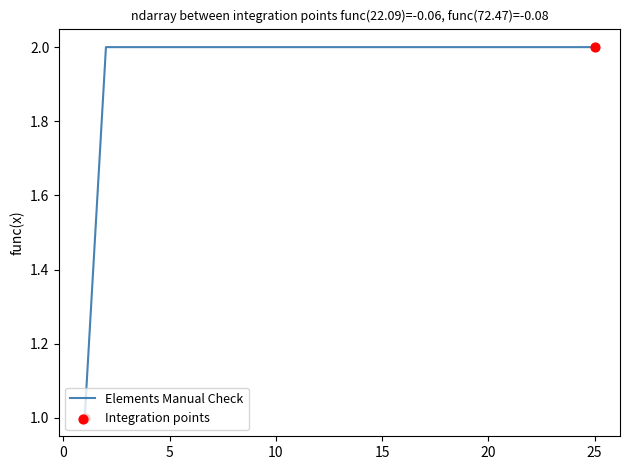

What is the total value across all series at 2?

2